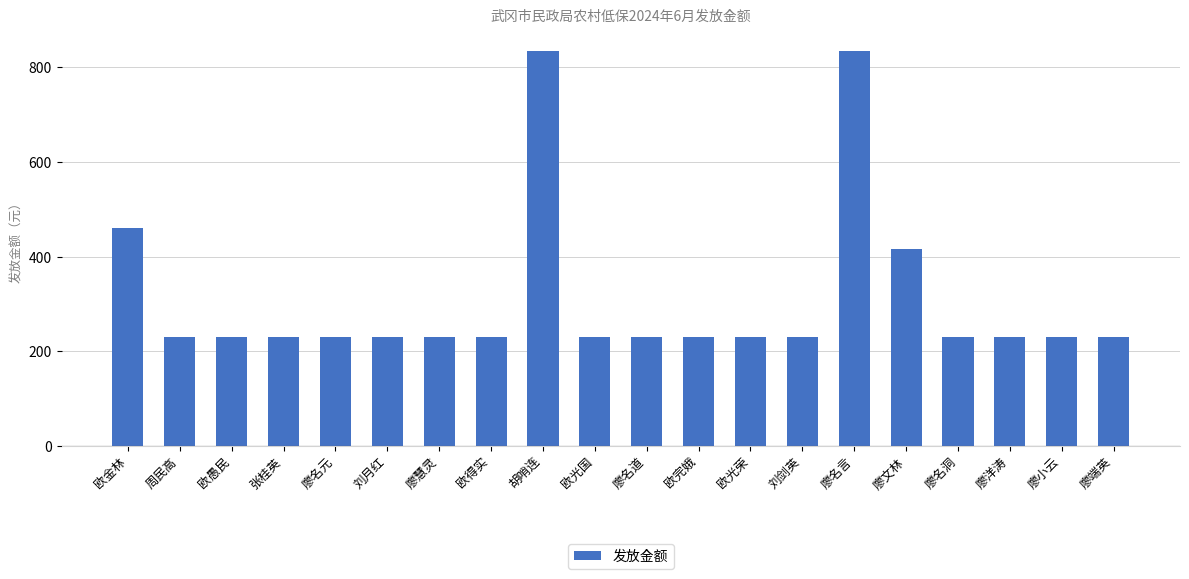

What is the difference between the maximum and minimum values?

604